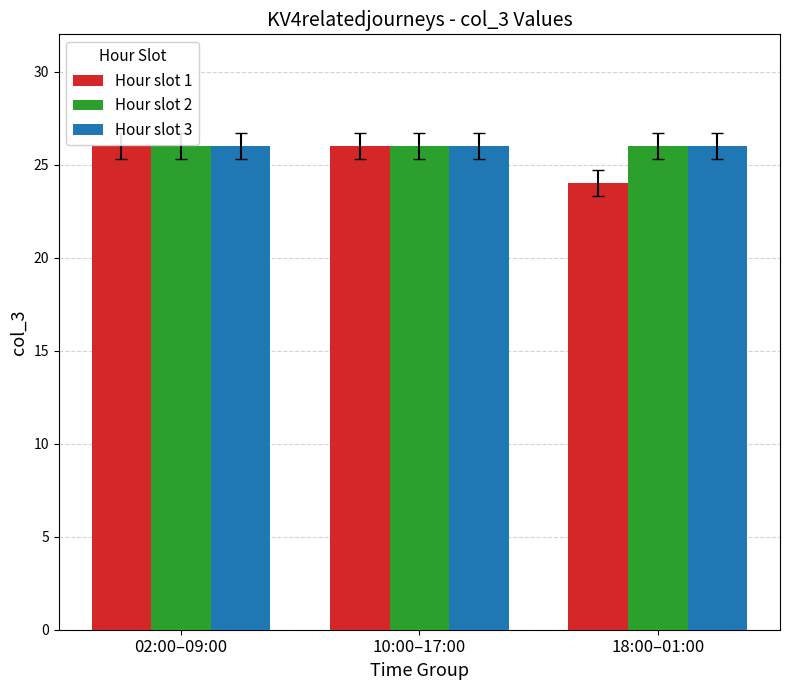

What is the value of the Hour slot 2 bar at the 1st from the left?

26